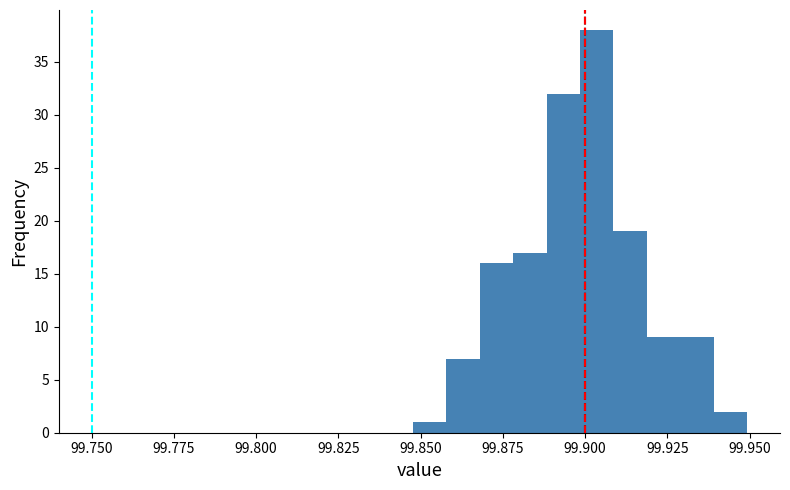

Read against the x-axis, roughly where is the centre of the tallest bar?

99.905